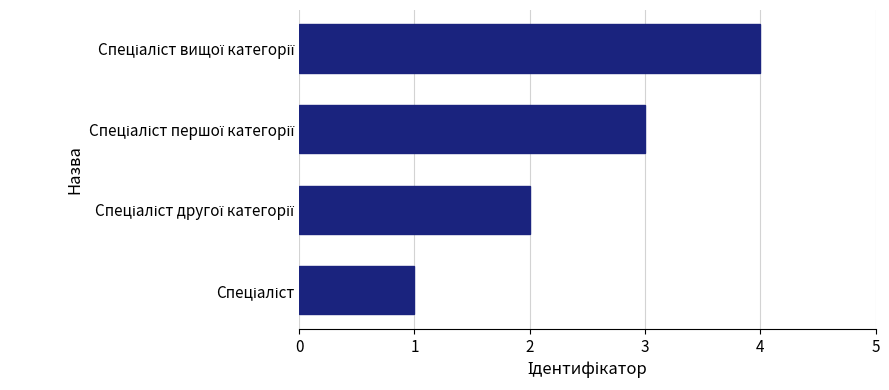

What is the maximum value shown in the chart?

4